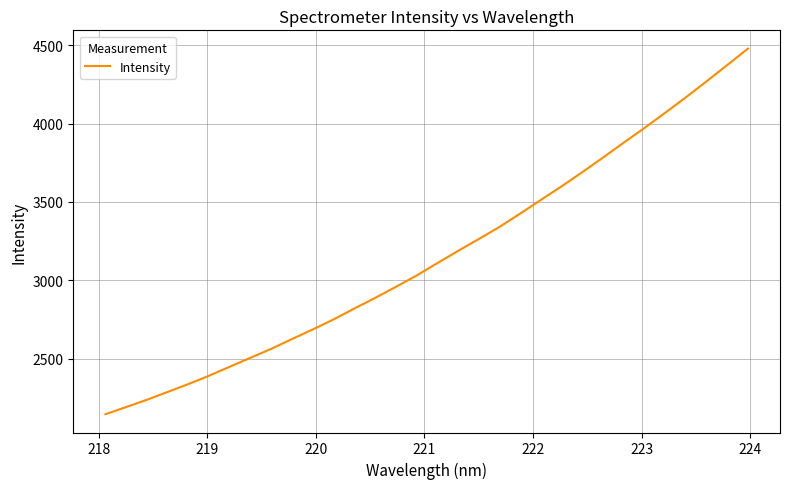

What is the minimum value shown in the chart?

2145.1